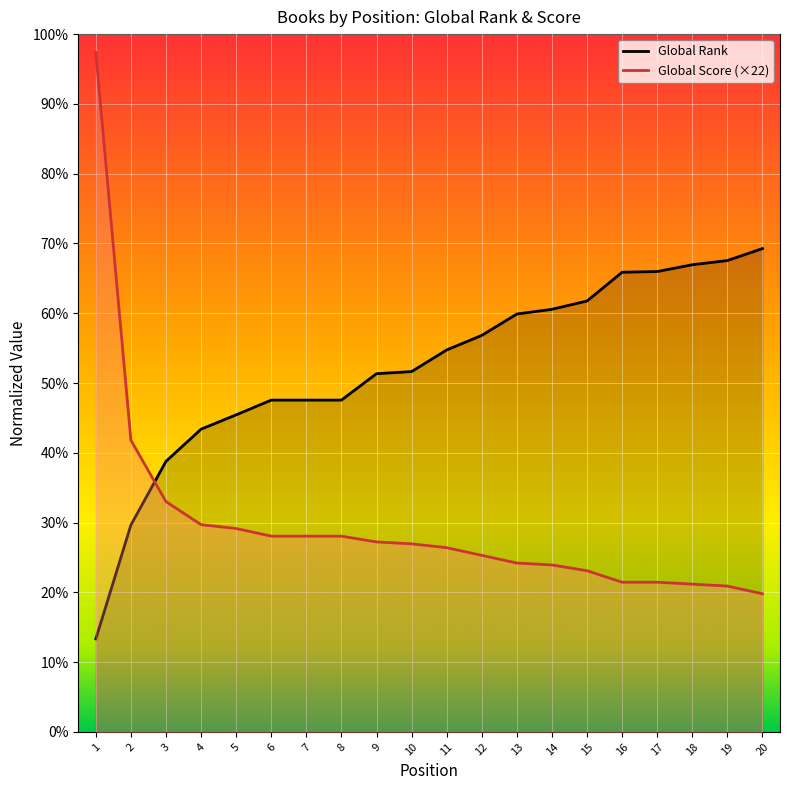

After their last crossing, which series has the higher values: Global Score or Global Rank?

Global Rank